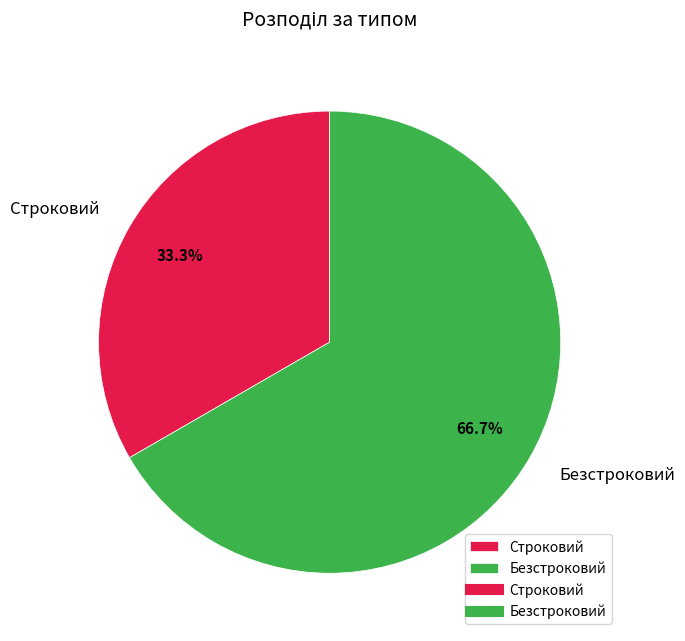

Is it true that Строковий is 22% of the pie?

False